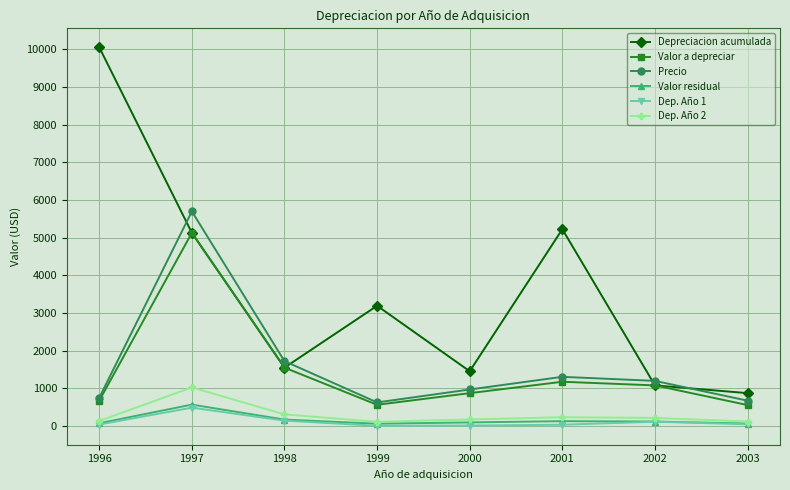

True or false: Dep. Año 2 and Valor a depreciar cross at least once.

False